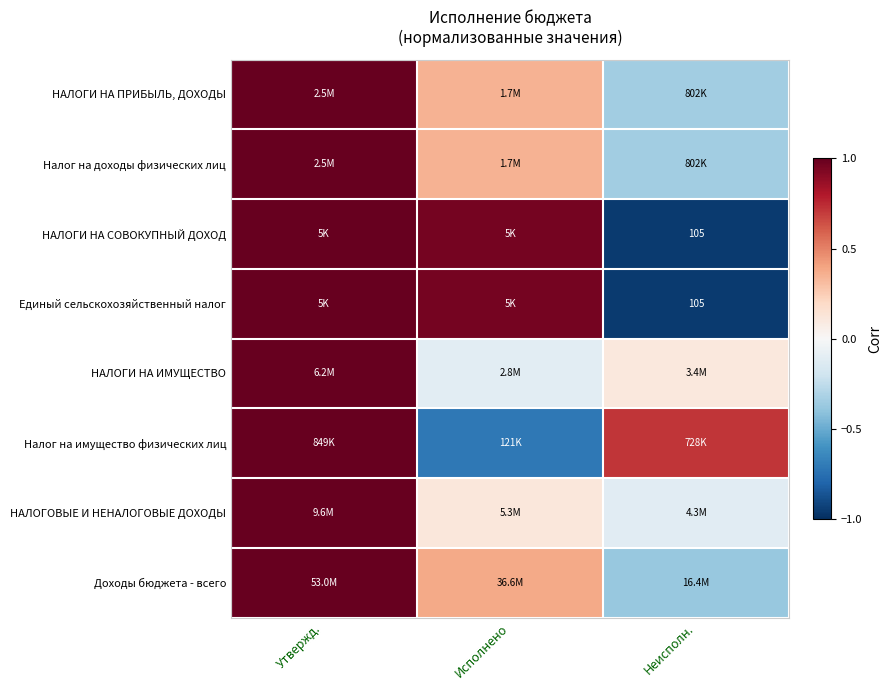

What is the maximum value shown in the chart?

1.0